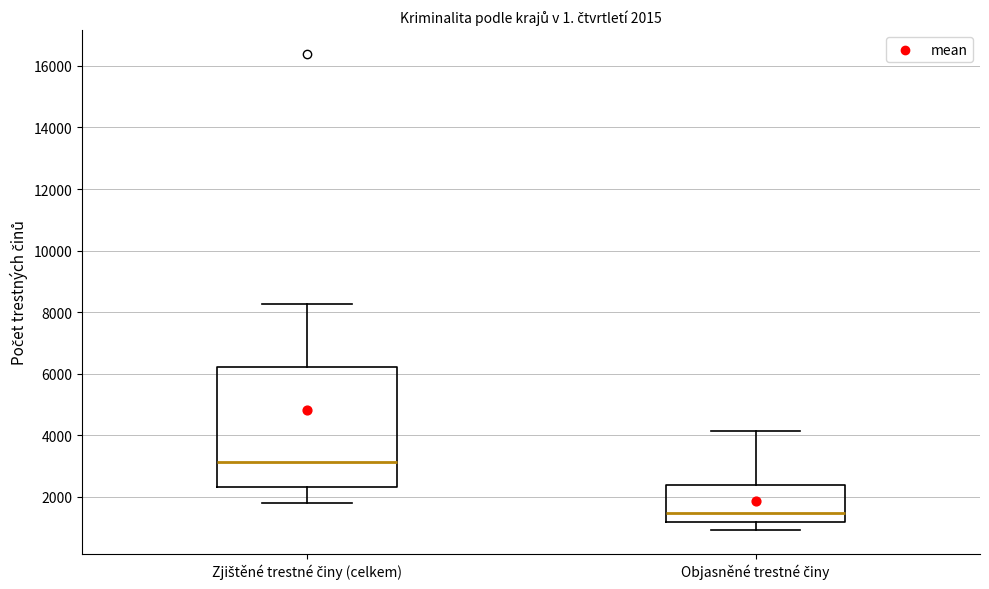

Which box has the lowest median line?

Objasněné trestné činy